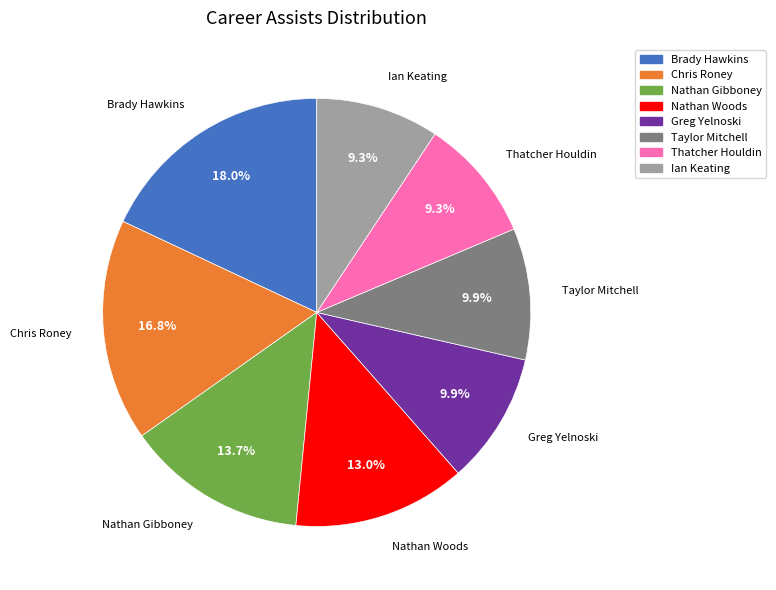

Which category has the biggest portion of the pie?

Brady Hawkins